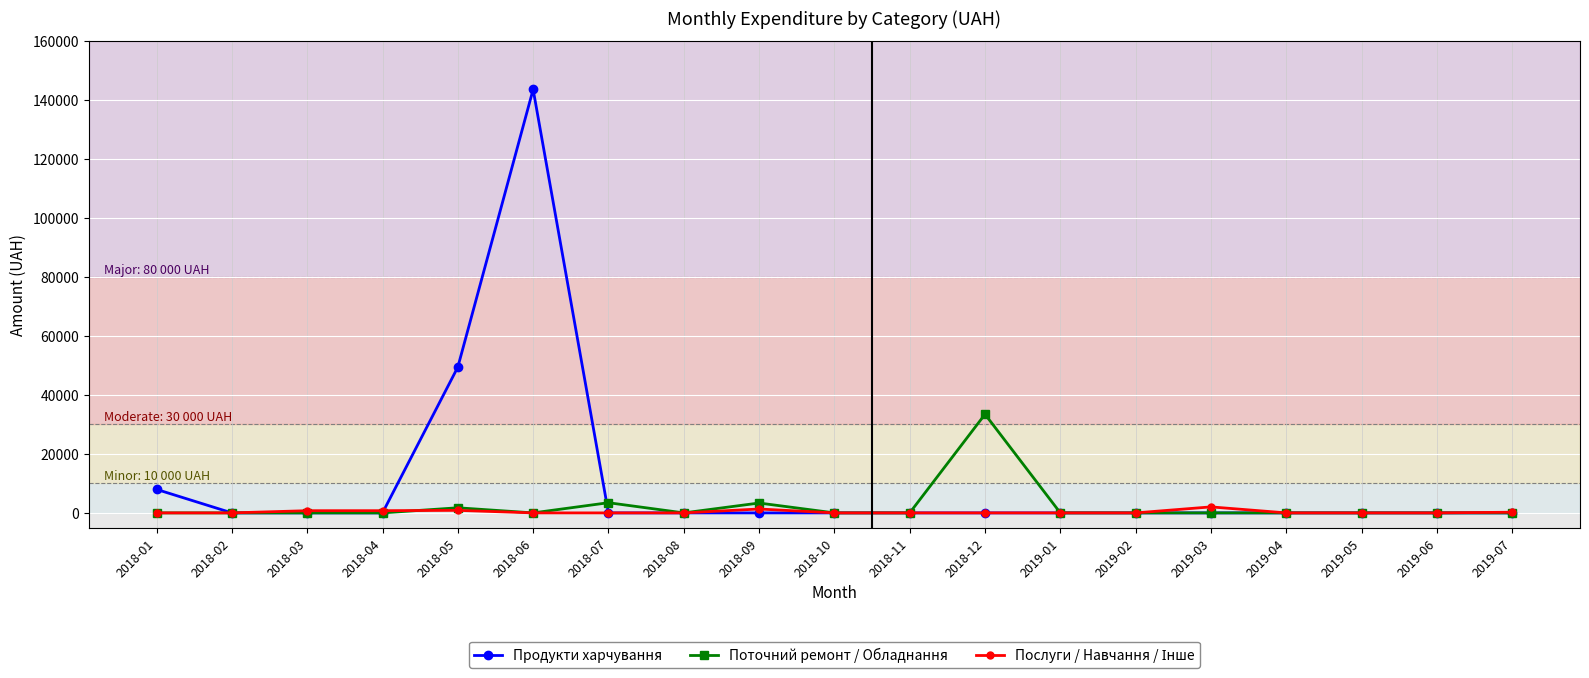

Which series has the widest spread of values?

Продукти харчування